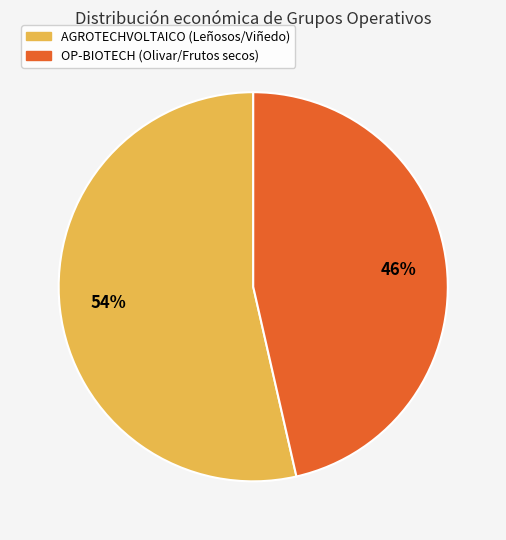

Do OP-BIOTECH (Olivar/Frutos secos) and AGROTECHVOLTAICO (Leñosos/Viñedo) together represent more than half of the pie?

Yes